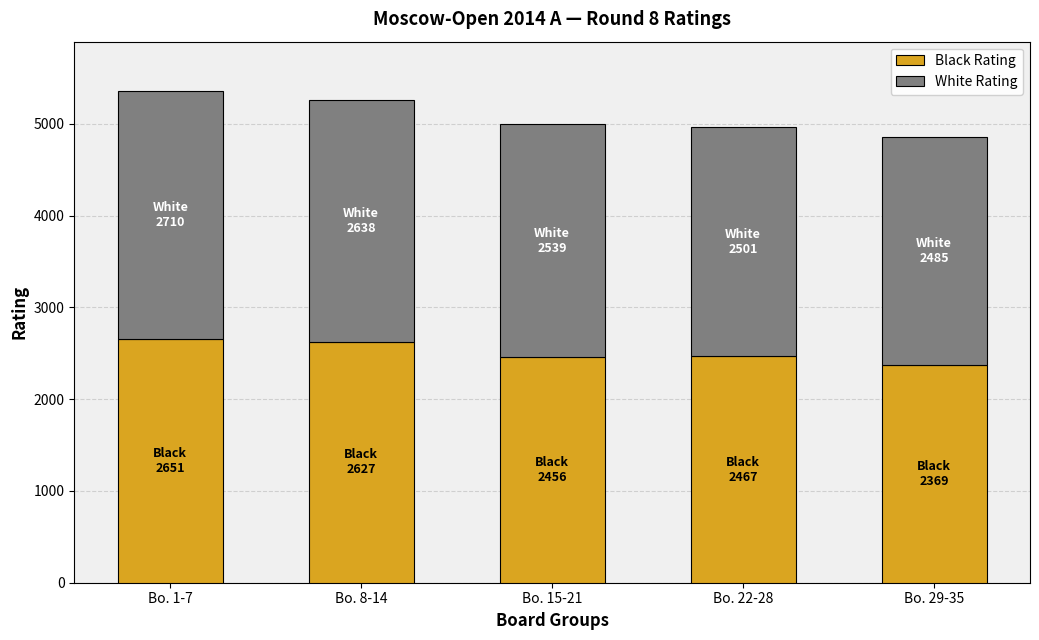

What is the minimum value for Black Rating?

2369